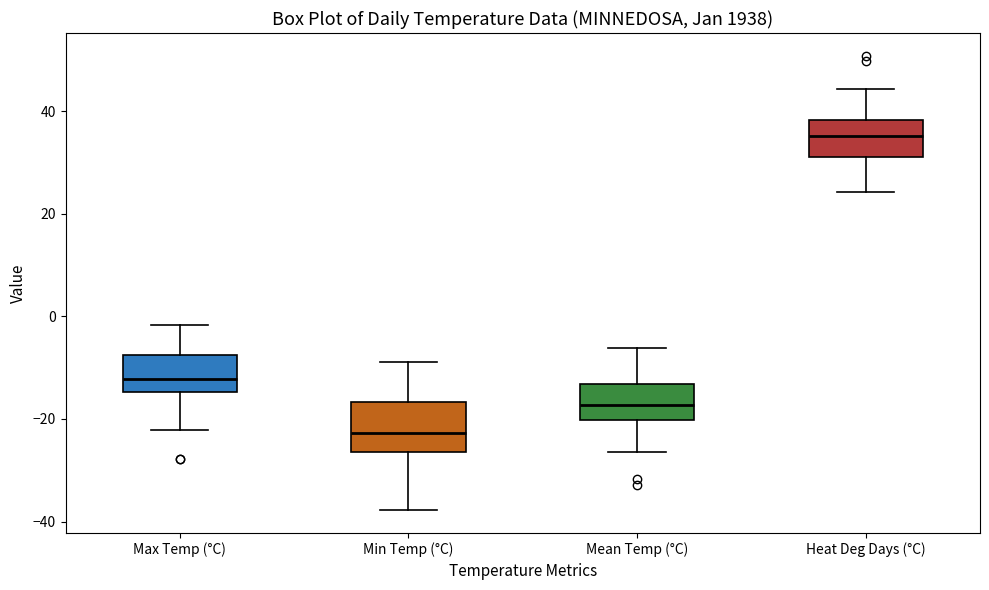

Reading left to right, read every box against the y-axis: the position of its median line, the range the box covers, and the ends of its whiskers. The values are not printed on the chart, so give them approximately, as read against the axis.

Max Temp (°C): median -12, box -14 to -8, whiskers -22 to -2
Min Temp (°C): median -22, box -26 to -16, whiskers -38 to -8
Mean Temp (°C): median -18, box -20 to -14, whiskers -26 to -6
Heat Deg Days (°C): median 36, box 32 to 38, whiskers 24 to 44